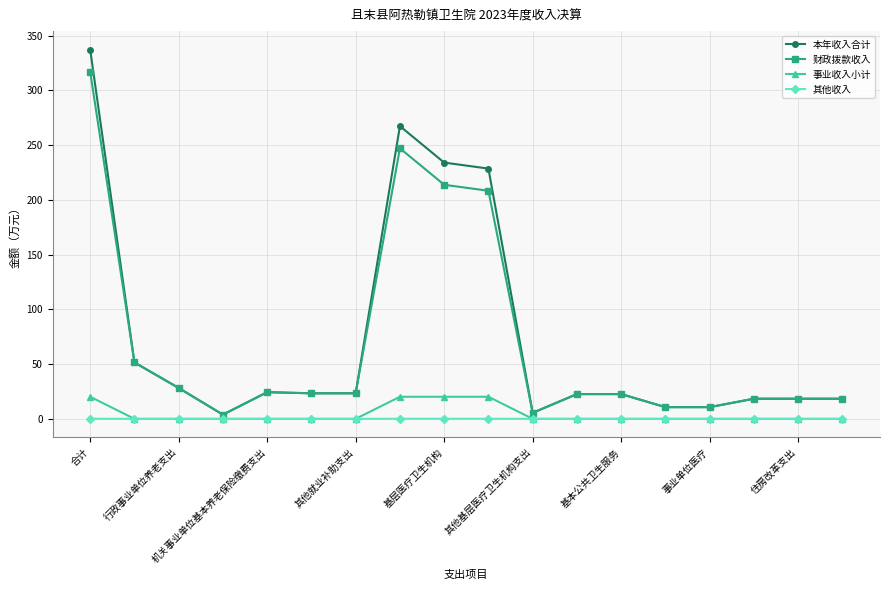

True or false: 财政拨款收入 and 事业收入小计 cross at least once.

False